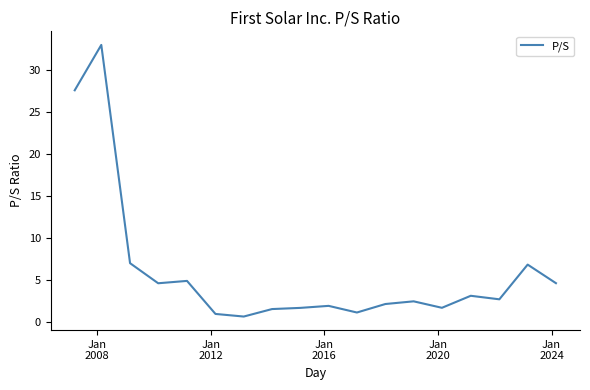

What is the difference between the maximum and minimum values?

32.3